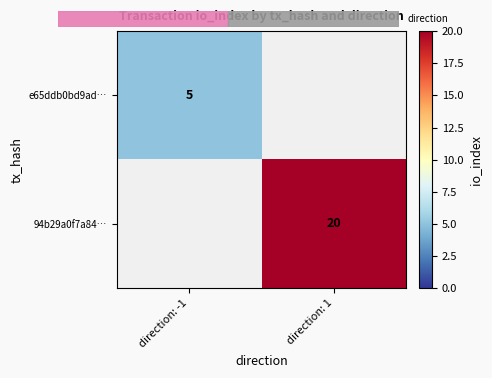

The value of e65ddb0bd9ad… at direction: -1 is 5. True or false?

True